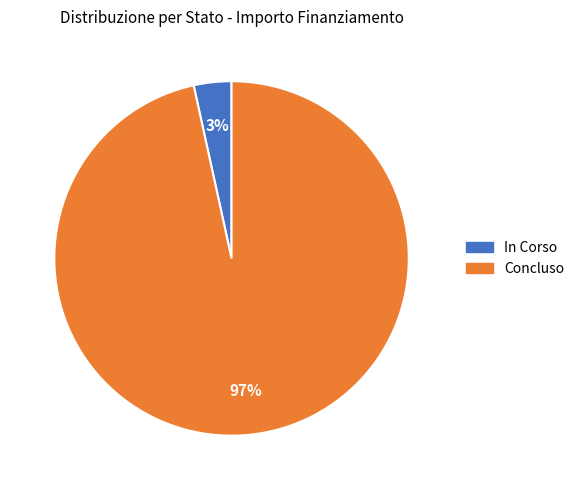

How many segments does this pie chart have?

2